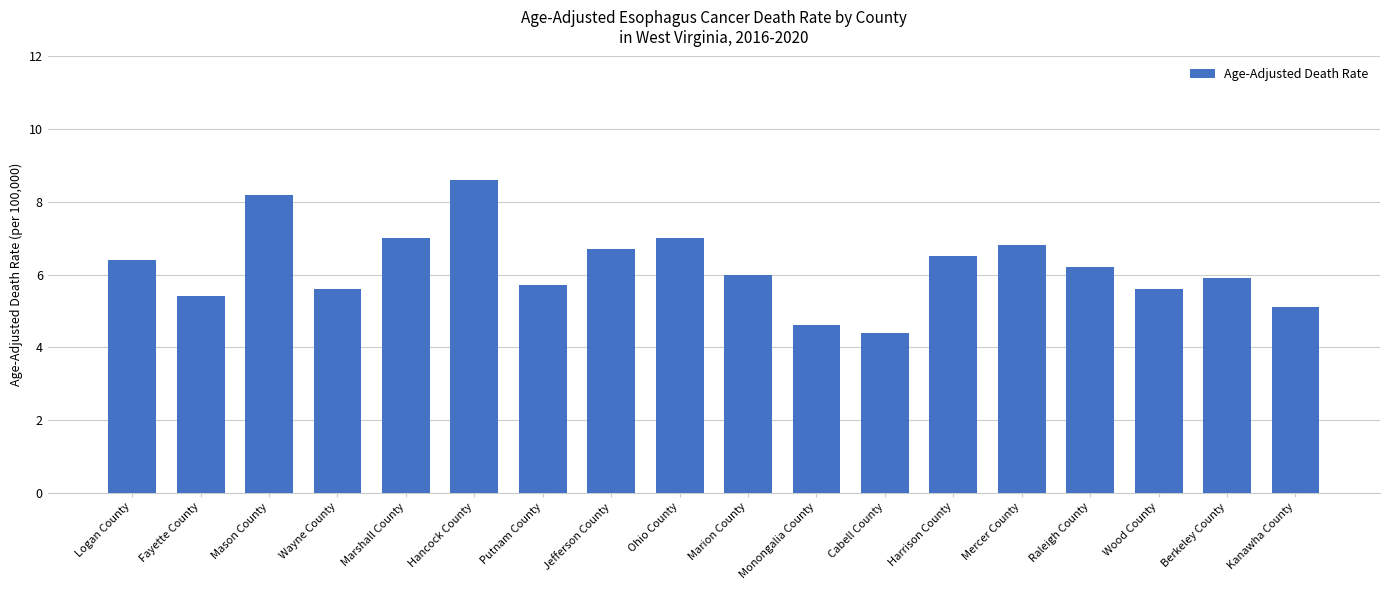

What is the minimum value shown in the chart?

4.4